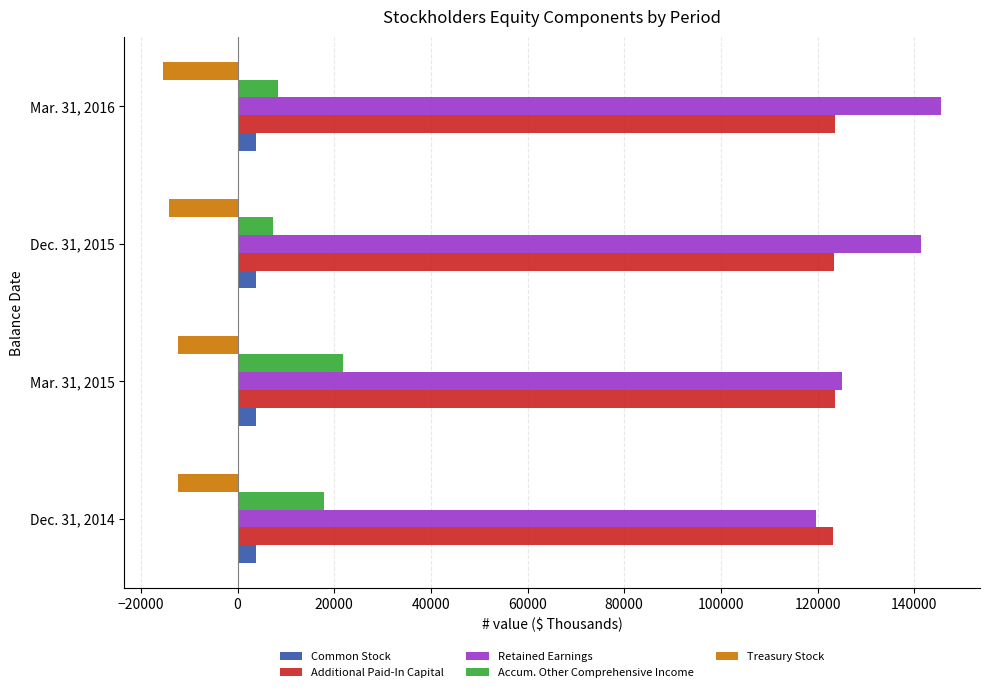

At which label does Accum. Other Comprehensive Income reach its peak?

Mar. 31, 2015